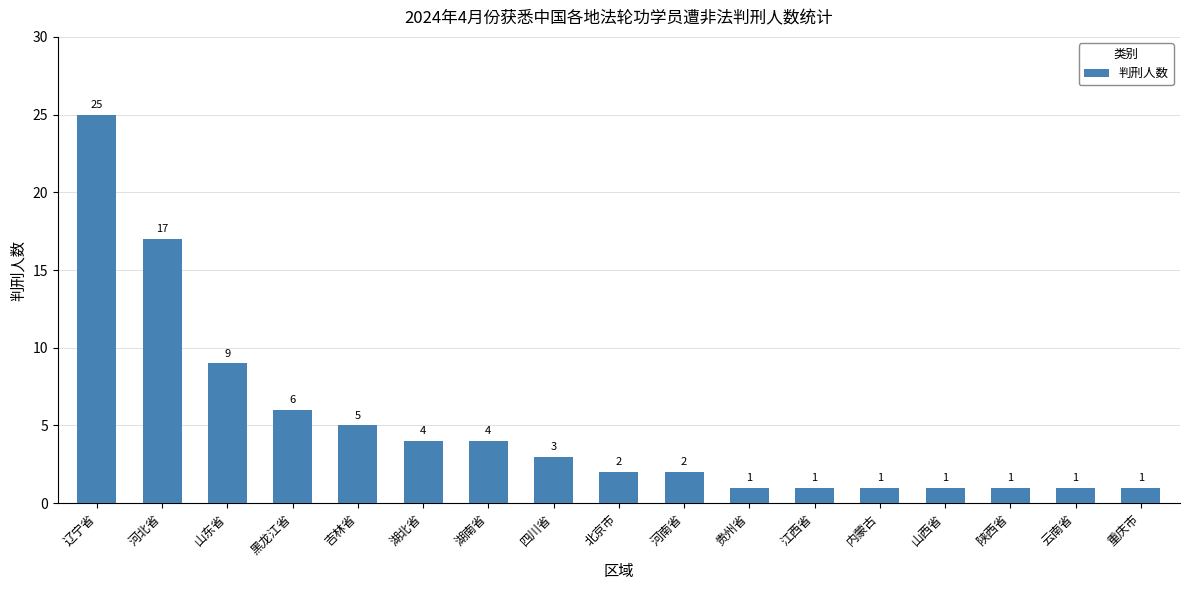

Between 吉林省 and 河北省, which is larger?

河北省